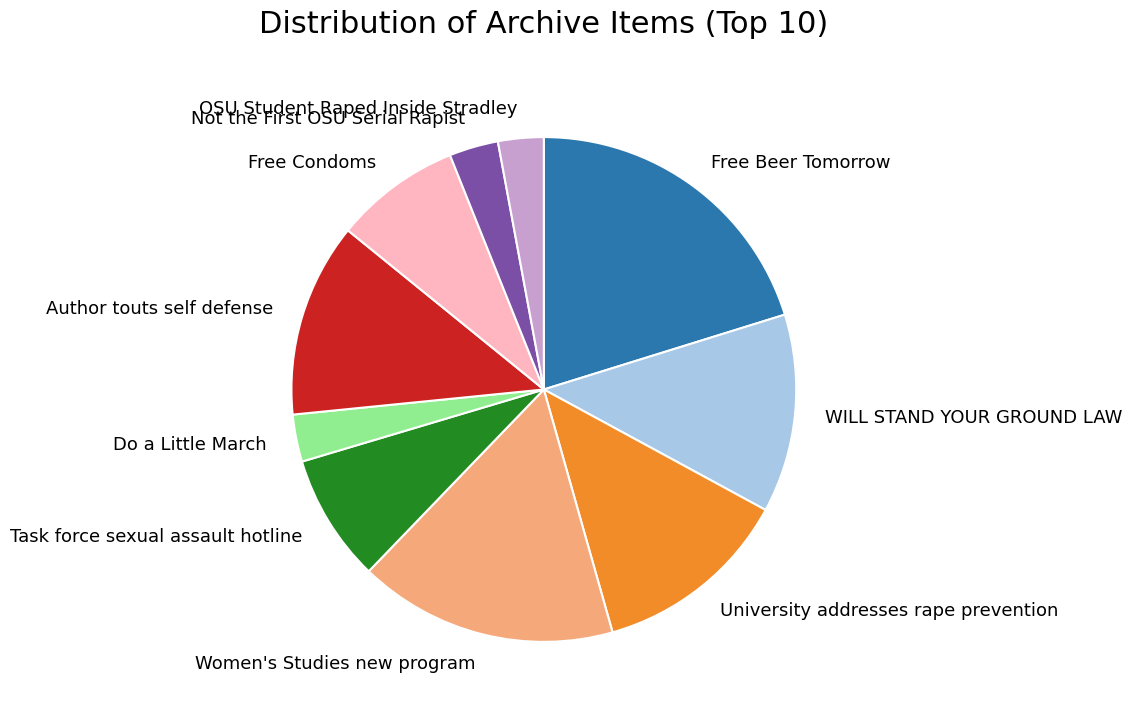

Does any single category account for the majority?

No